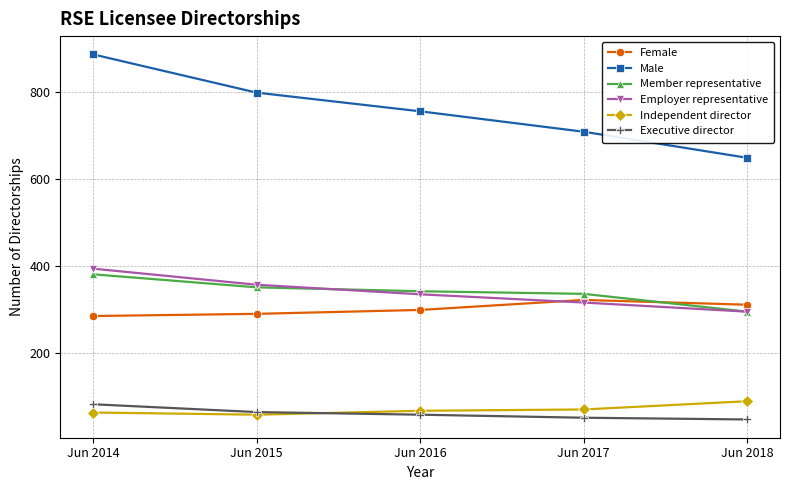

What is the difference between the highest and lowest values at Jun 2015?

741